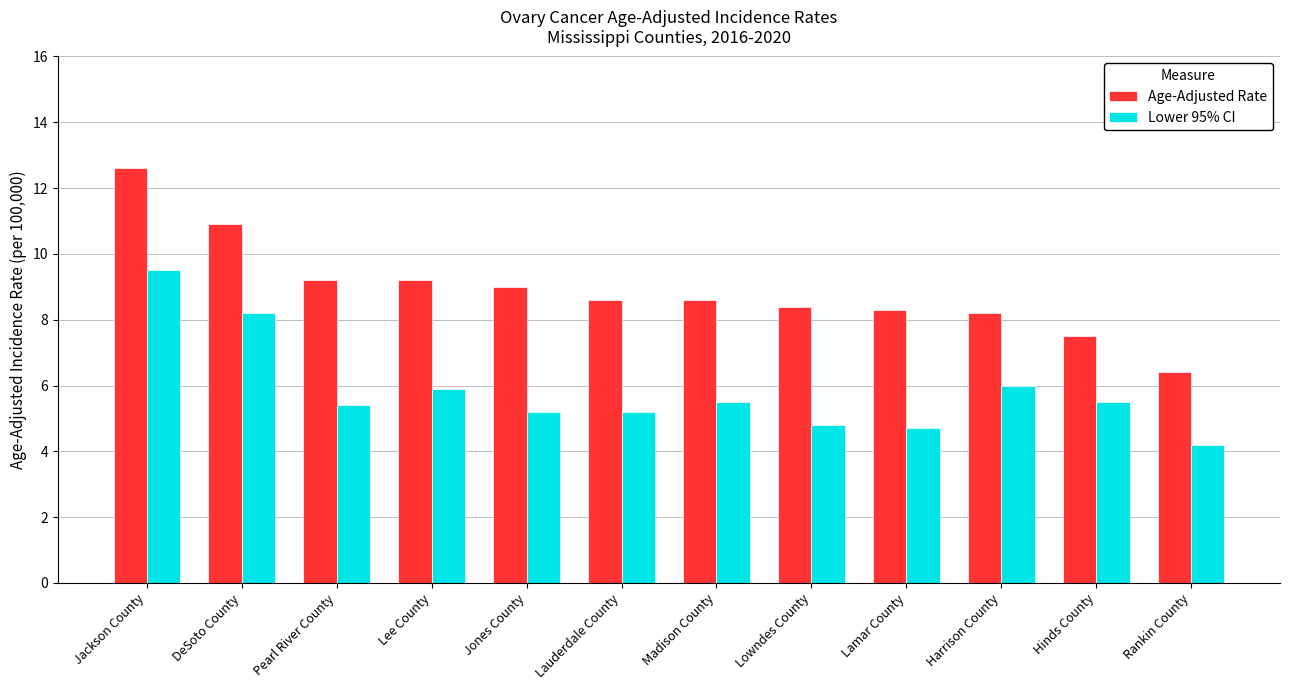

How many bars are there in each group?

2